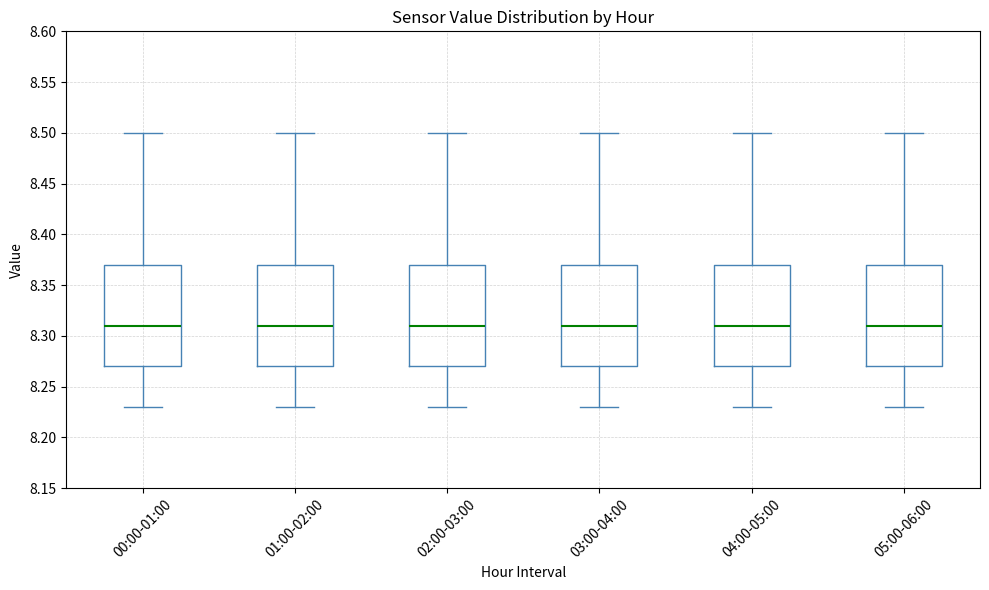

Where is the lower edge of the box for 01:00-02:00 on the y-axis? The values are not printed on the chart, so give them approximately, as read against the axis.

8.27